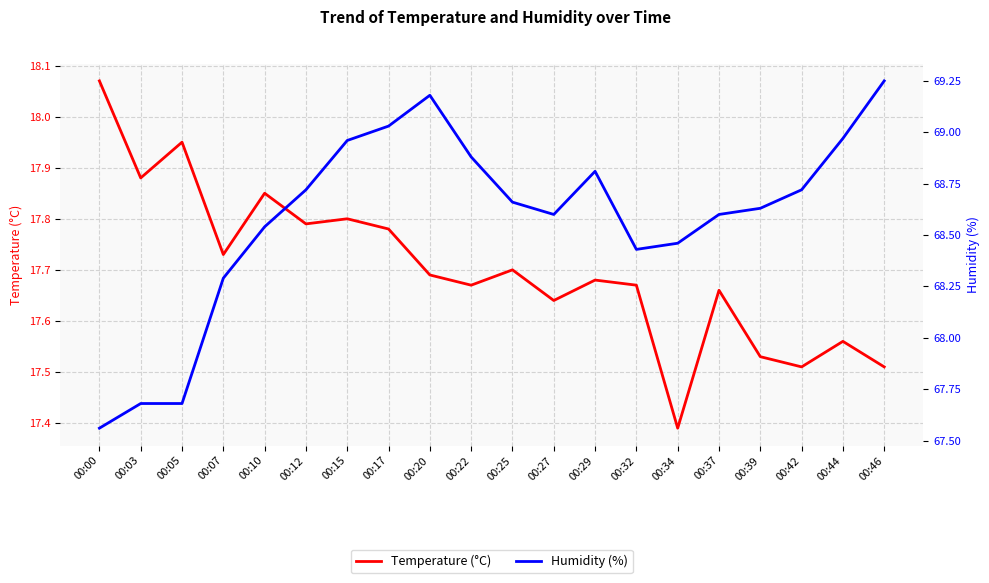

Which series has the largest total across all categories?

humidity